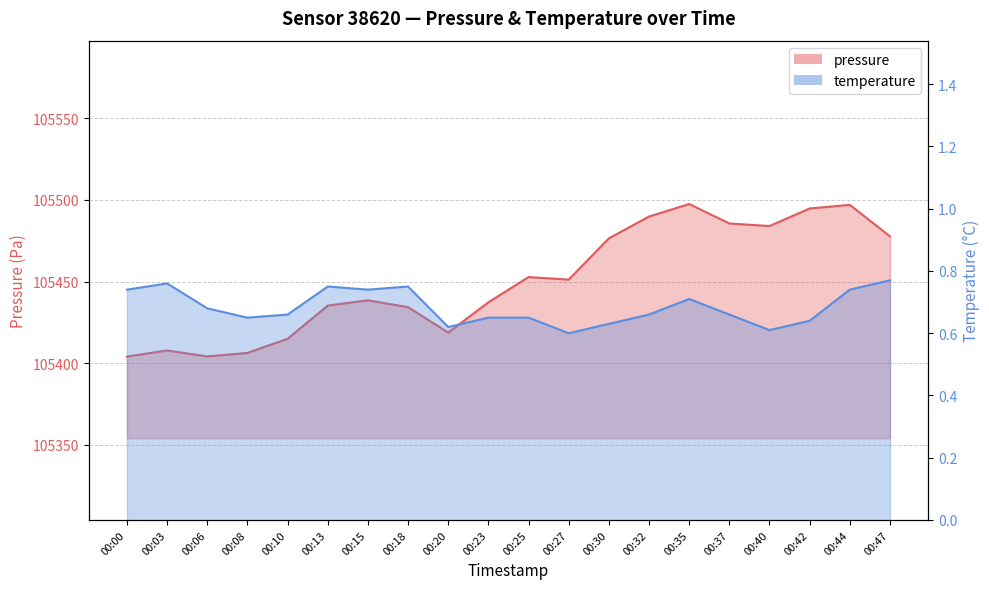

Which series has the widest spread of values?

pressure